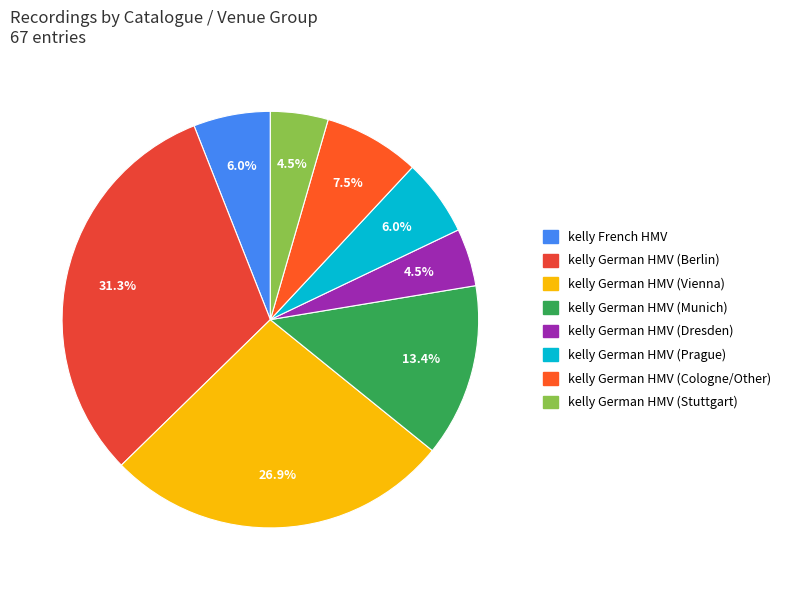

Does any single category account for the majority?

No